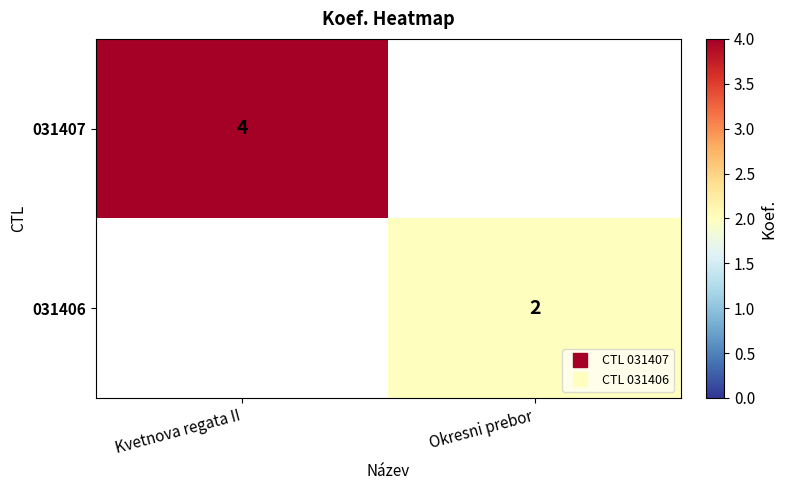

At Kvetnova regata II, list the series in order from smallest to largest.

031407, 031406